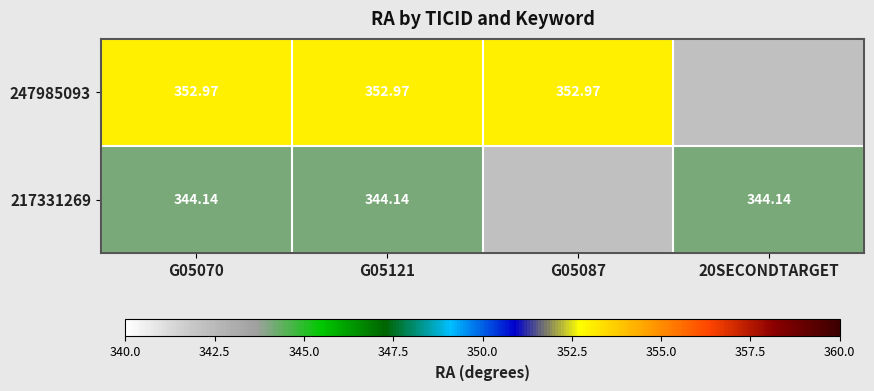

Is the value of 217331269 at G05121 greater than the value of 247985093 at G05121?

No